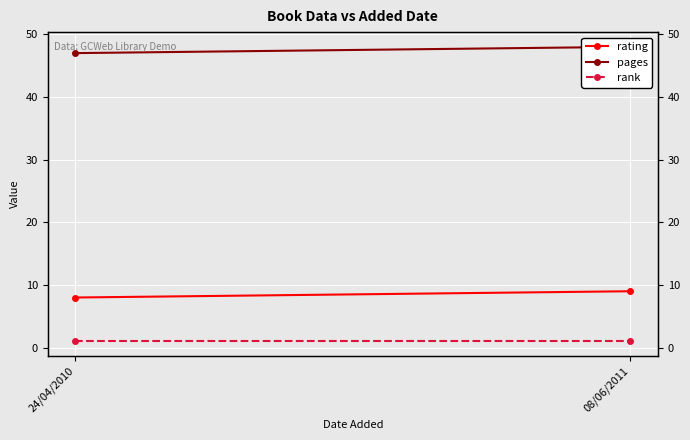

Reading right to left, transcribe all the data shown in this chart.

rating: 9	8
pages: 48	47
rank: 1	1